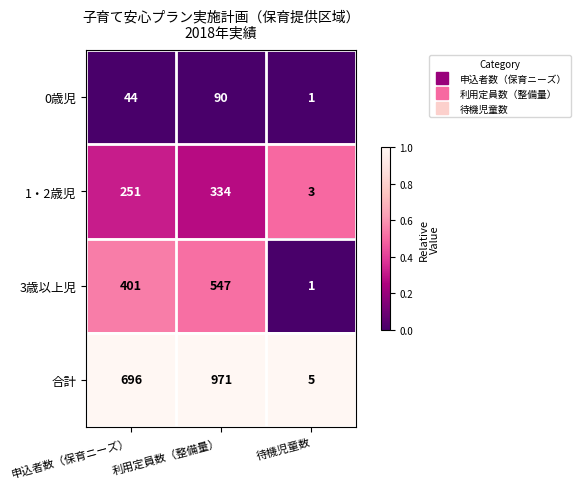

What is the maximum value shown in the chart?

971